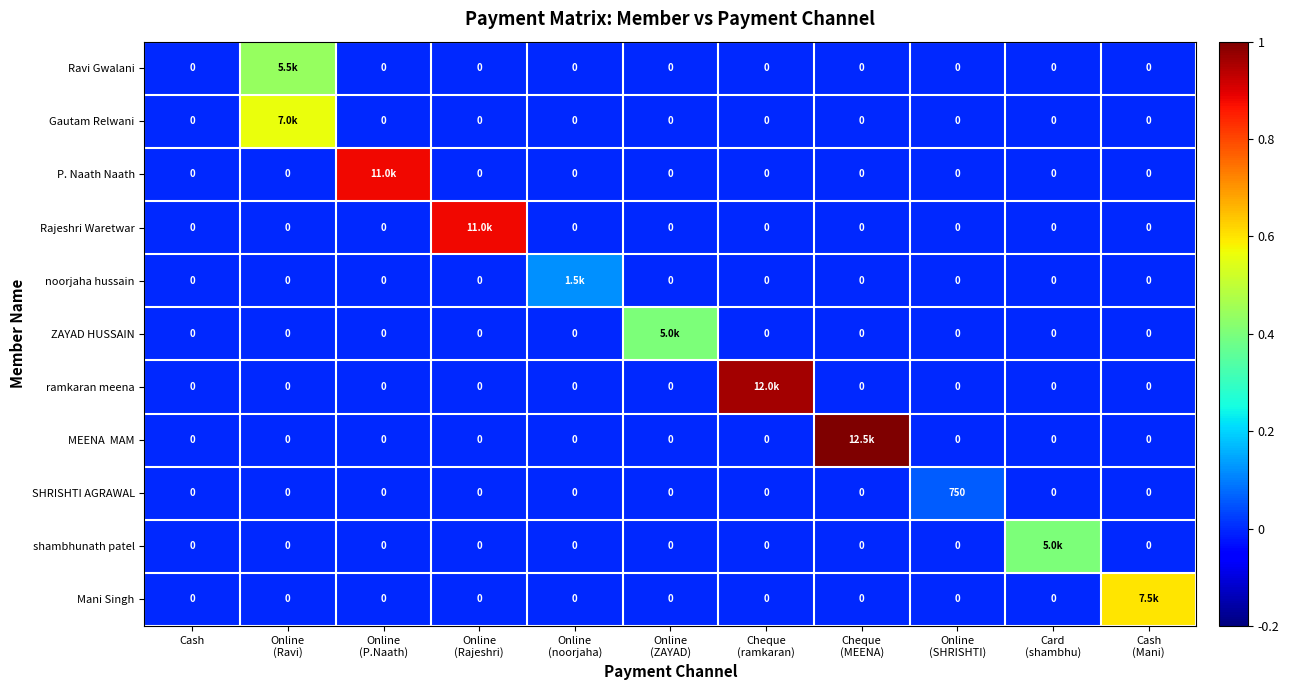

Where is ramkaran meena nearest to the value 0?

Cash